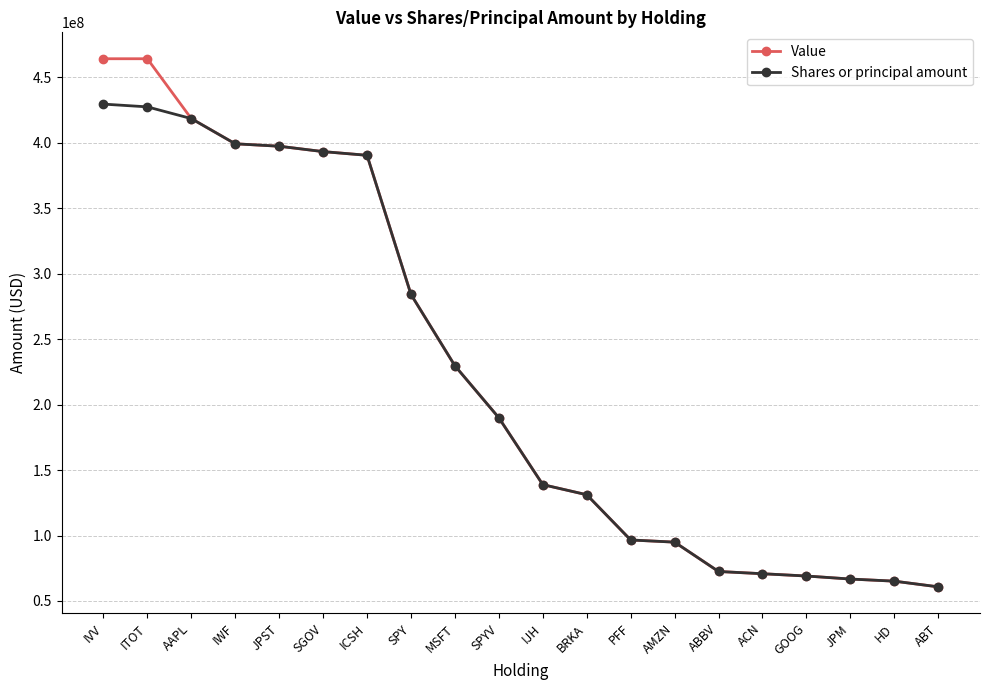

How many data points in Value are less than 189956000?

10